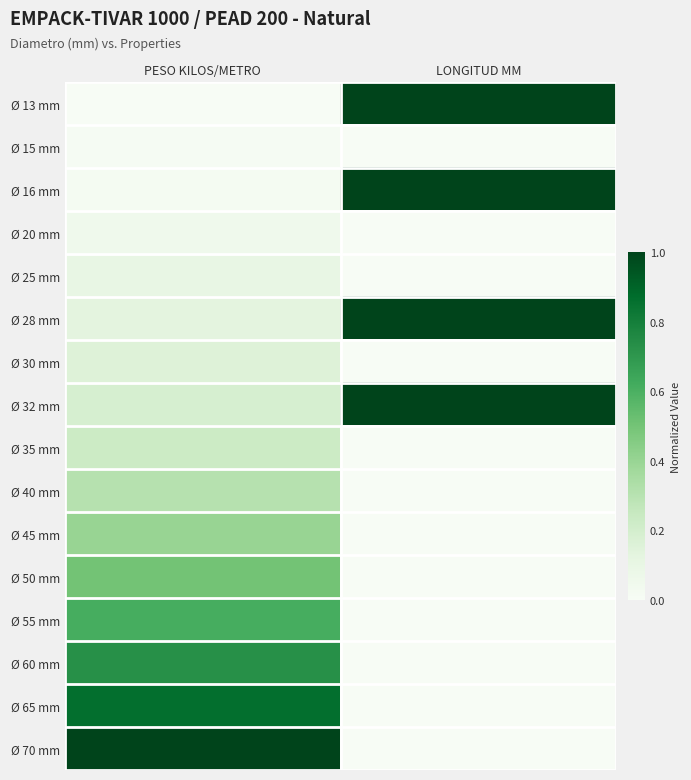

How many data points does each series have?

2